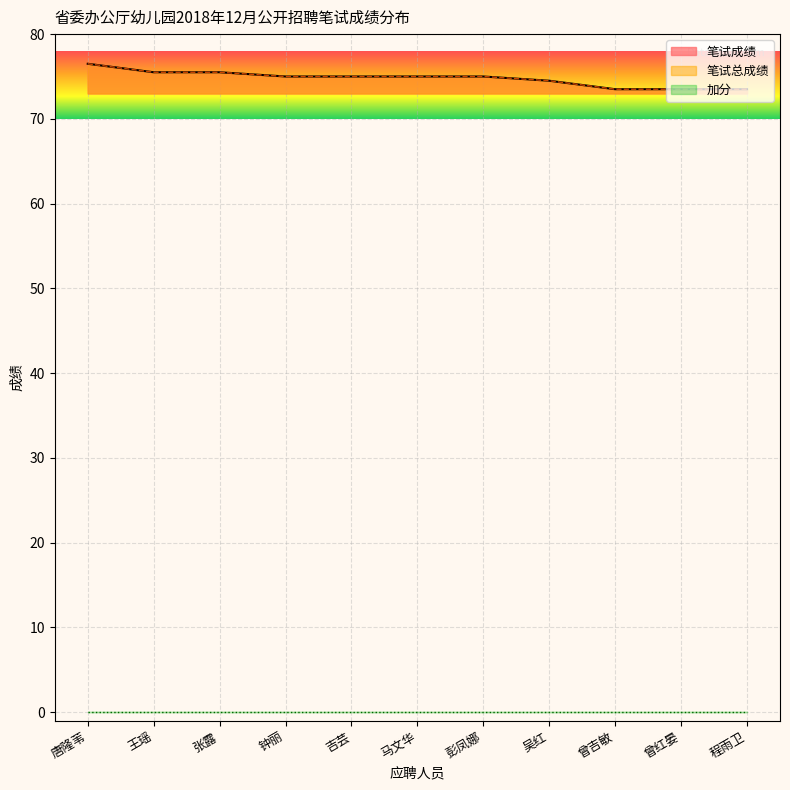

True or false: 笔试总成绩 and 笔试成绩 intersect in this chart.

False